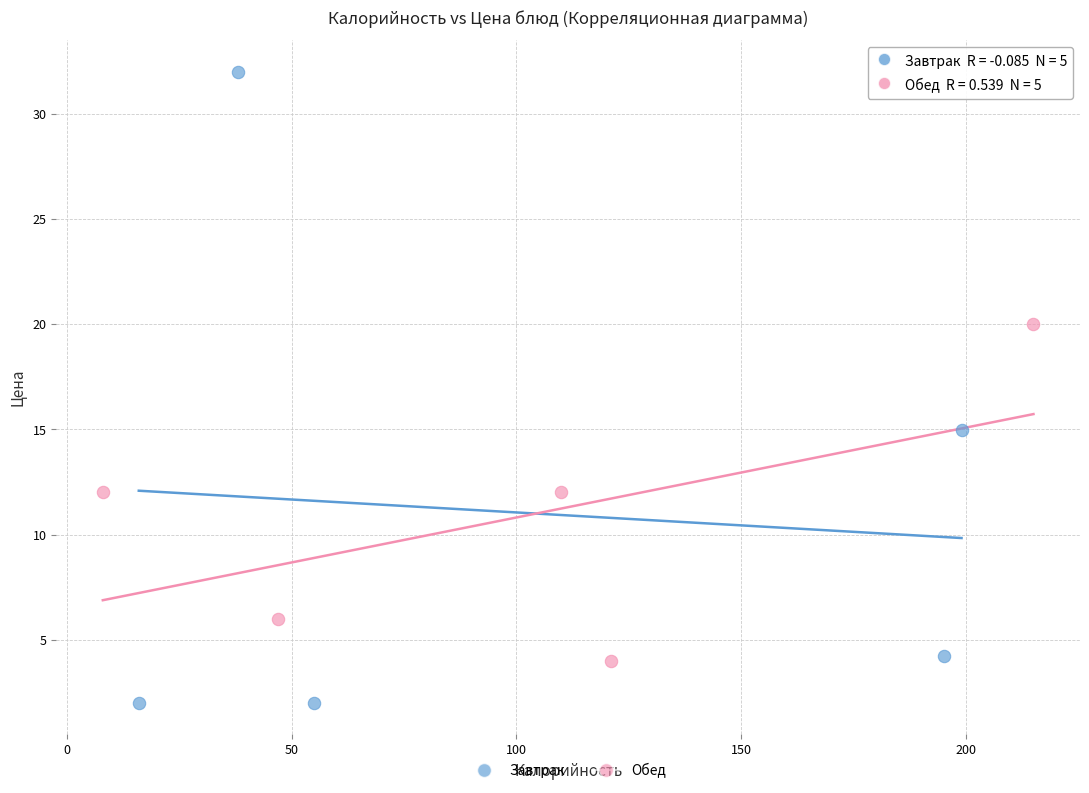

Which series contains the lowest Y value?

Завтрак